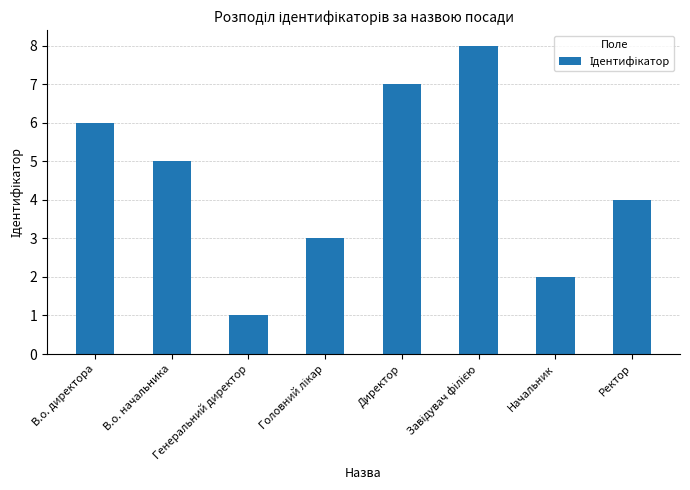

Reading left to right, transcribe all the data shown in this chart.

6	5	1	3	7	8	2	4